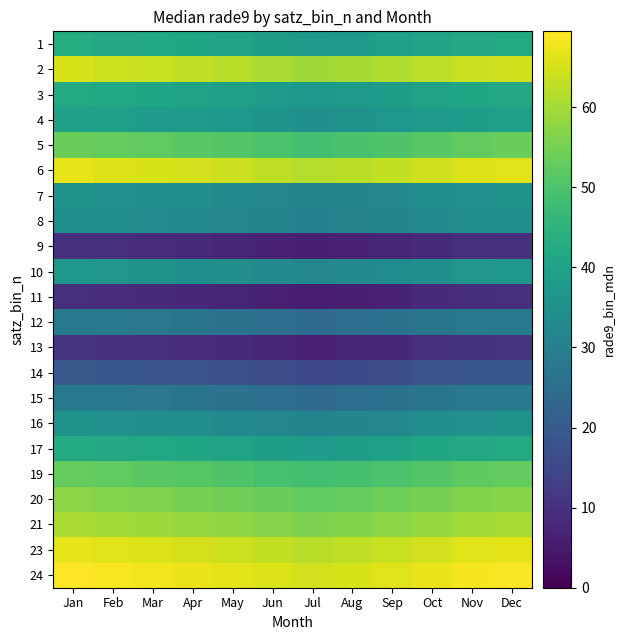

Count the number of data series in this chart.

22